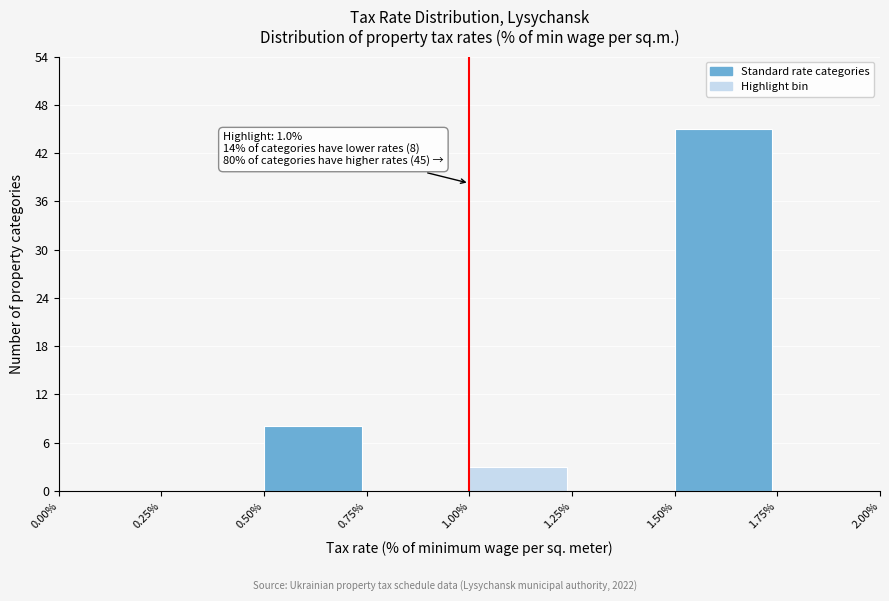

Over which range of the x-axis is the bar tallest?

1.50% to 1.75%